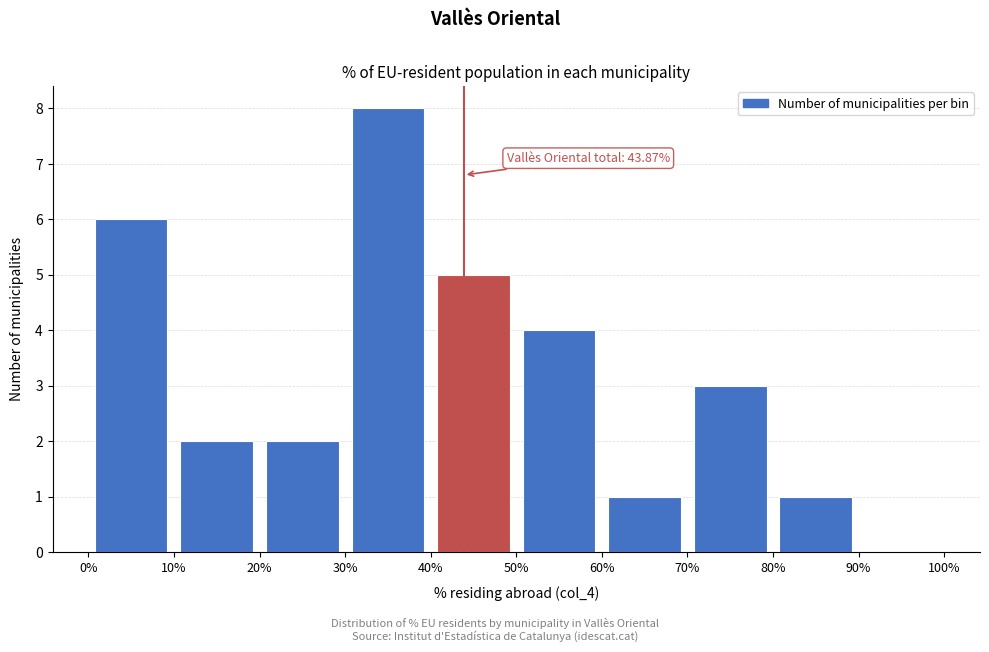

Over which range of the x-axis is the bar tallest?

30% to 40%